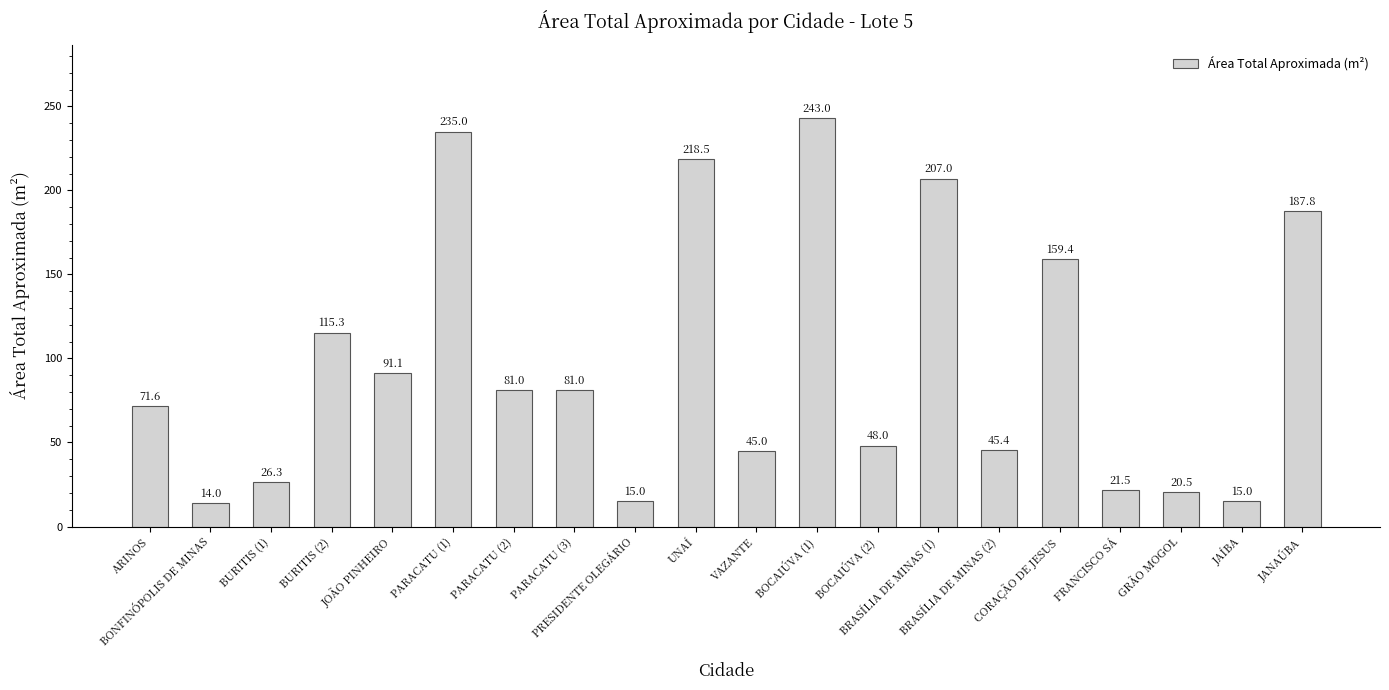

What is the average value?

97.1